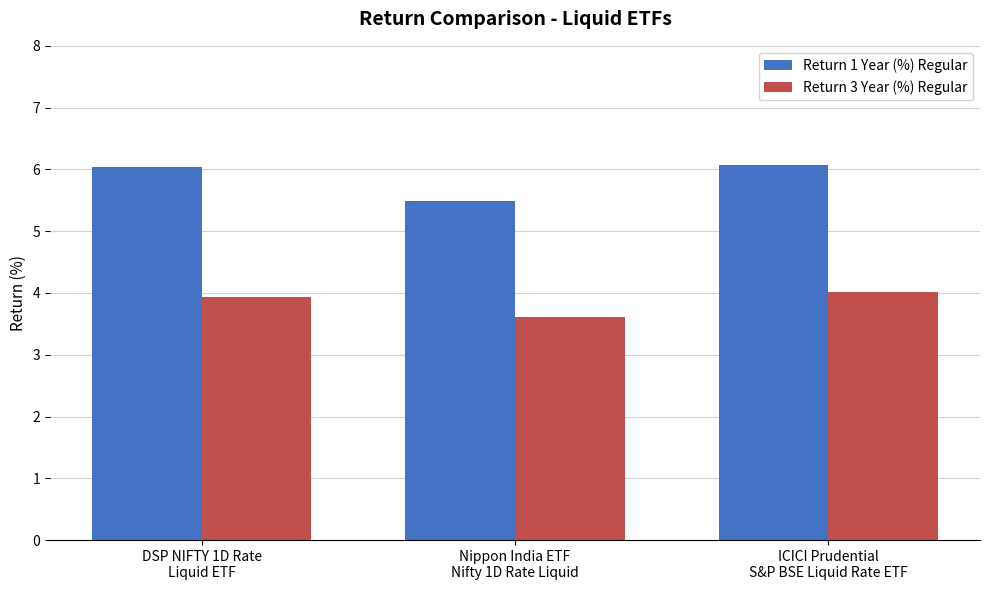

What is the minimum value shown in the chart?

3.6